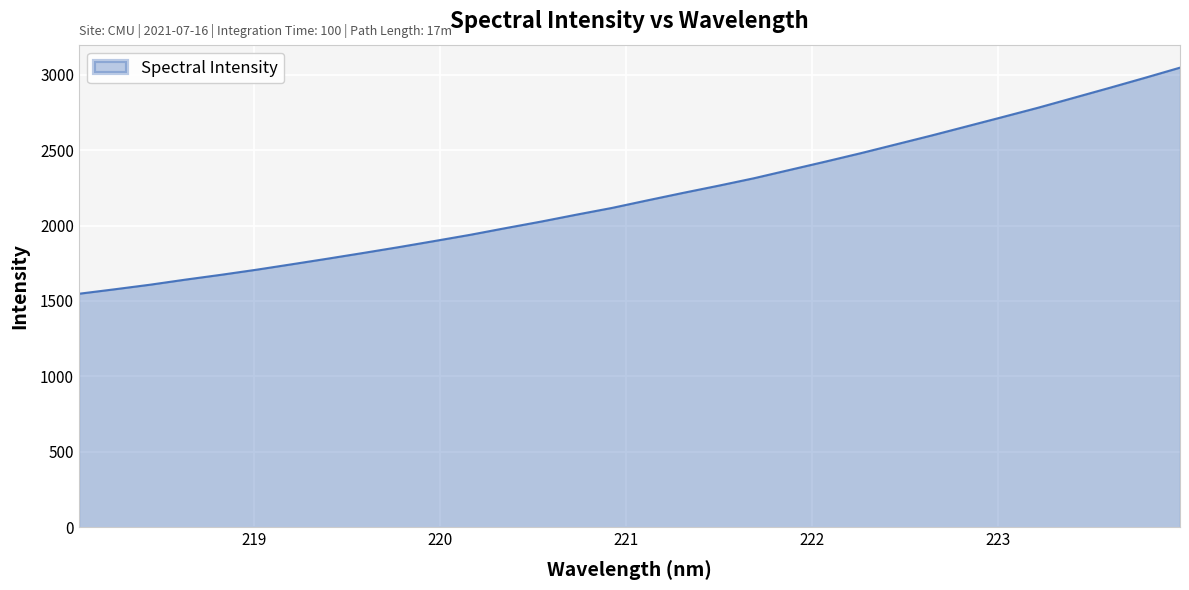

What is the difference between the maximum and minimum values?

1500.1